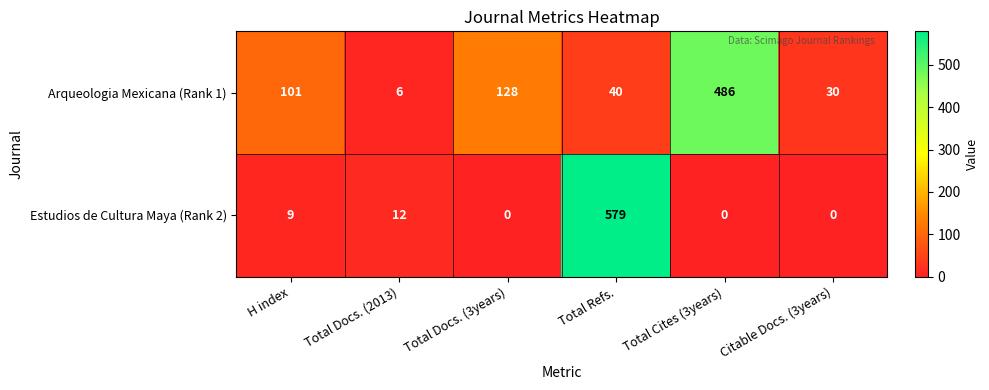

What is the sum of all Estudios de Cultura Maya (Rank 2) values?

600